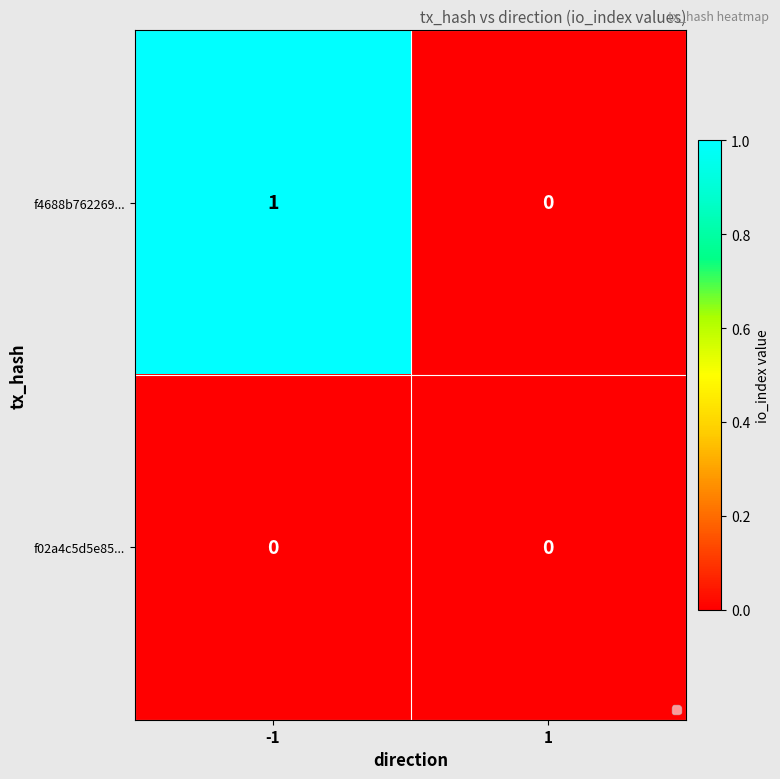

List the series in order of their overall mean, highest first.

f4688b762269..., f02a4c5d5e85...